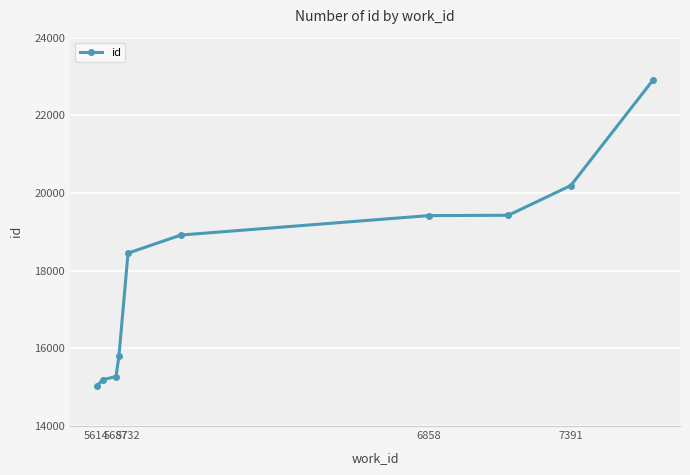

What is the smallest value displayed?

15019